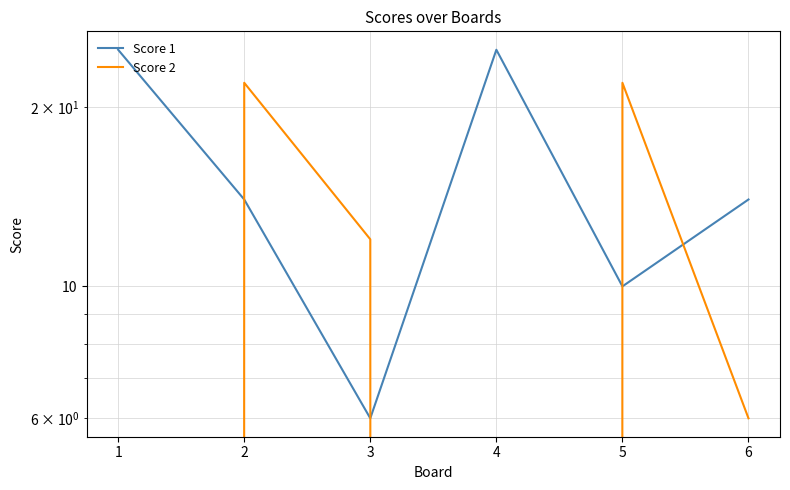

At which label is Score 1 closest to 15?

2